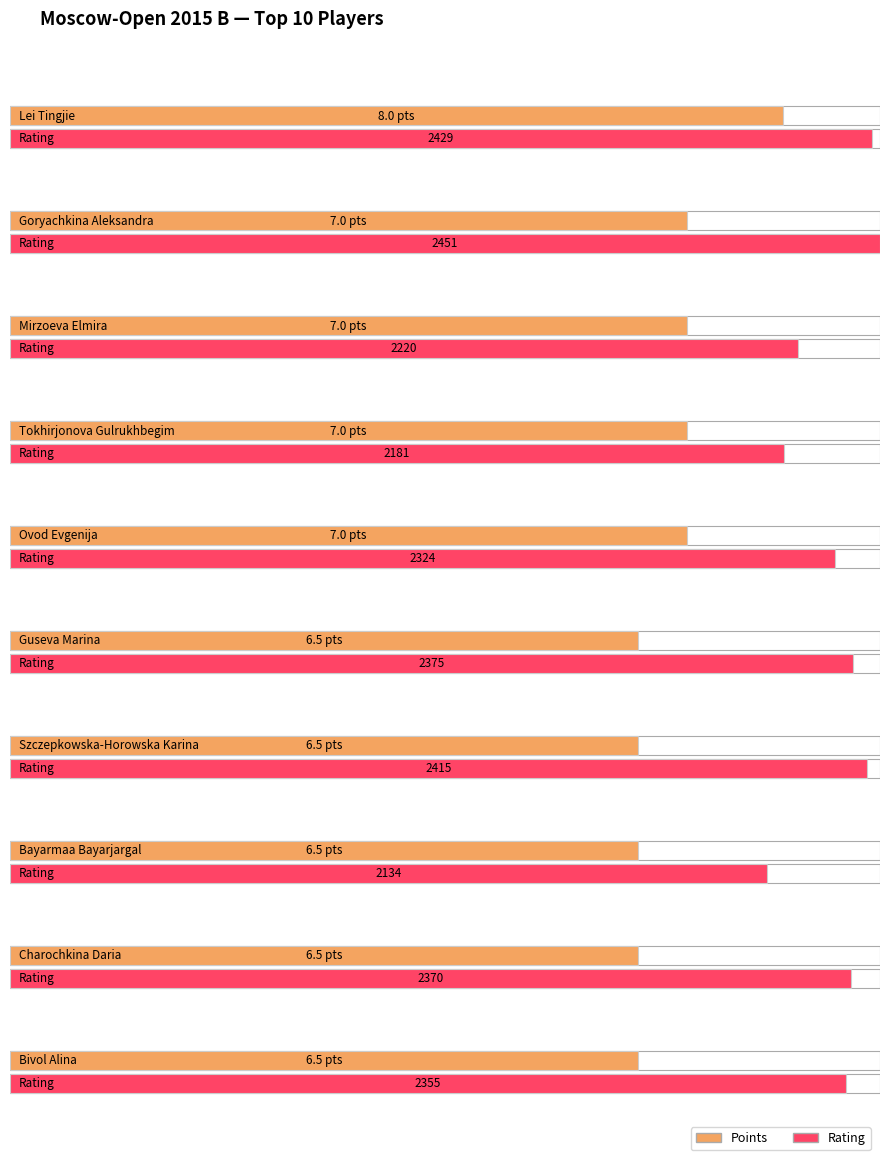

Between Tokhirjonova Gulrukhbegim and Bayarmaa Bayarjargal, which is larger?

Tokhirjonova Gulrukhbegim